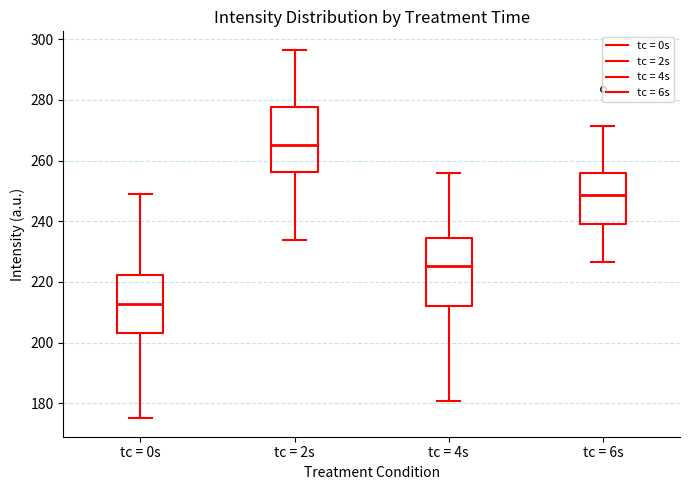

Where is the upper edge of the box for tc = 4s on the y-axis? The values are not printed on the chart, so give them approximately, as read against the axis.

234